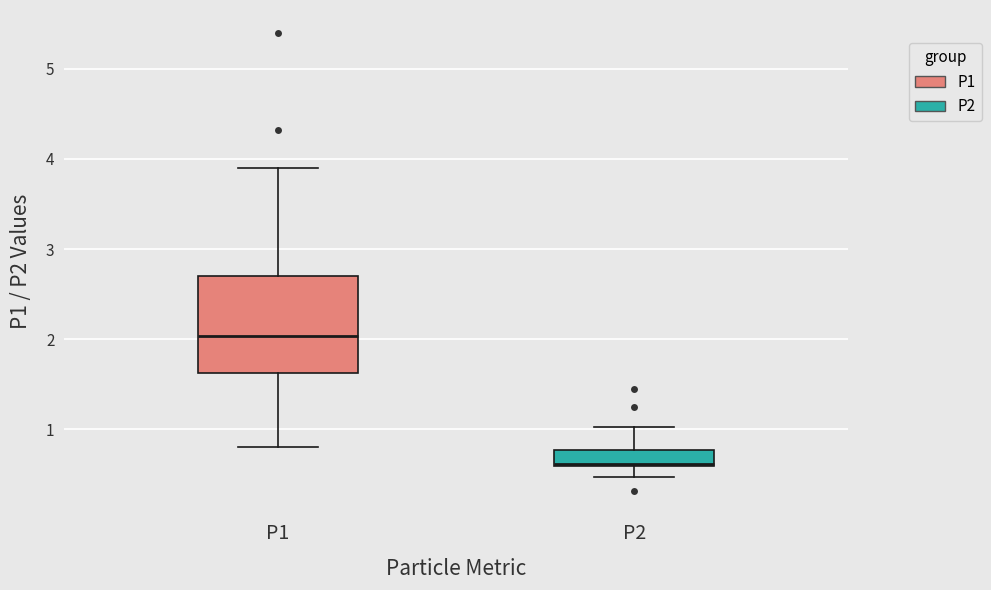

Comparing the boxes themselves (not the whiskers), which one is the tallest?

P1